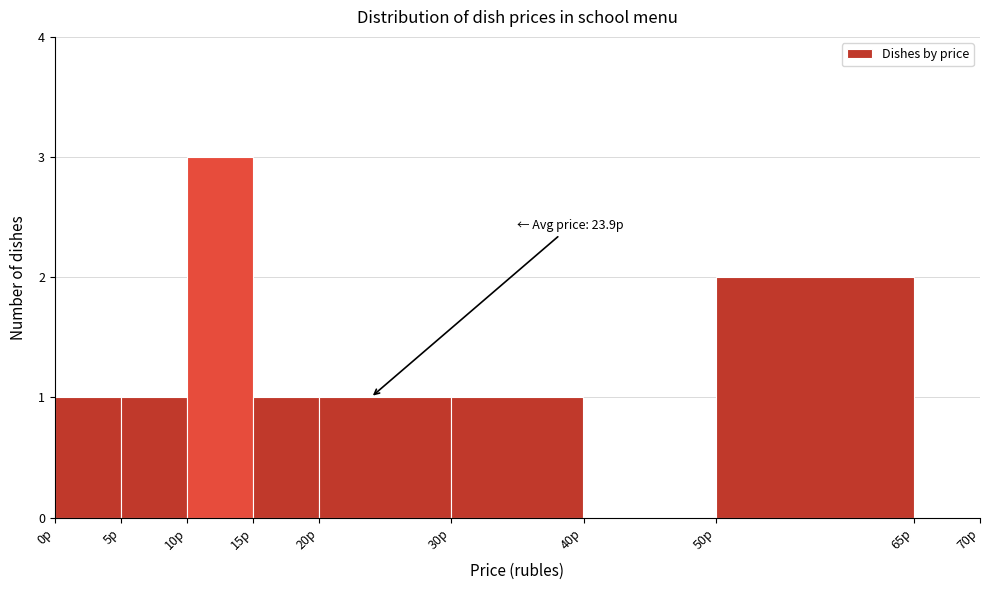

Which range on the x-axis has the tallest bar?

10 to 15